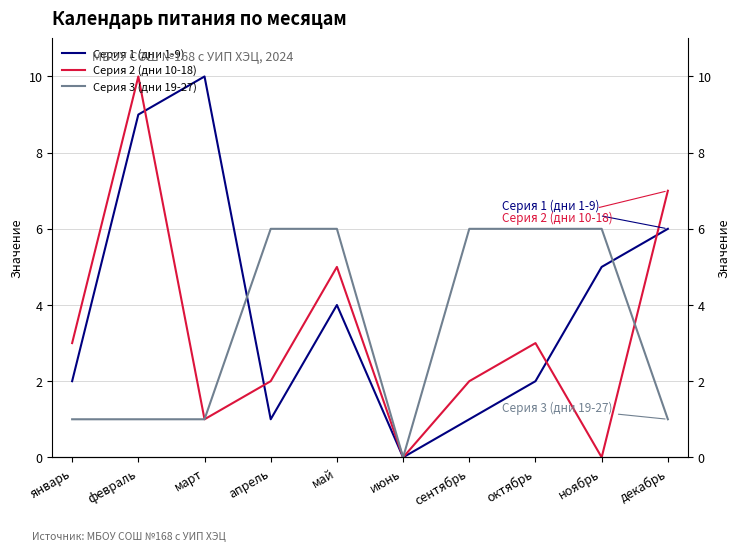

True or false: Серия 2 (дни 10-18) has a value of 1 at апрель.

False